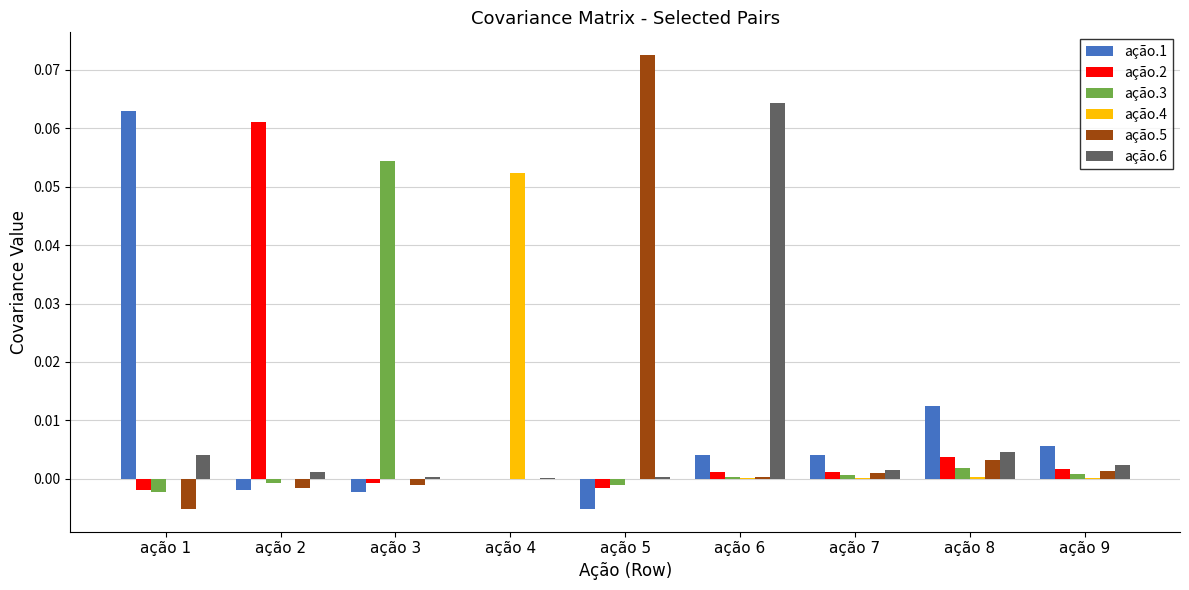

Is the value of ação.6 at ação 1 greater than the value of ação.4 at ação 6?

Yes